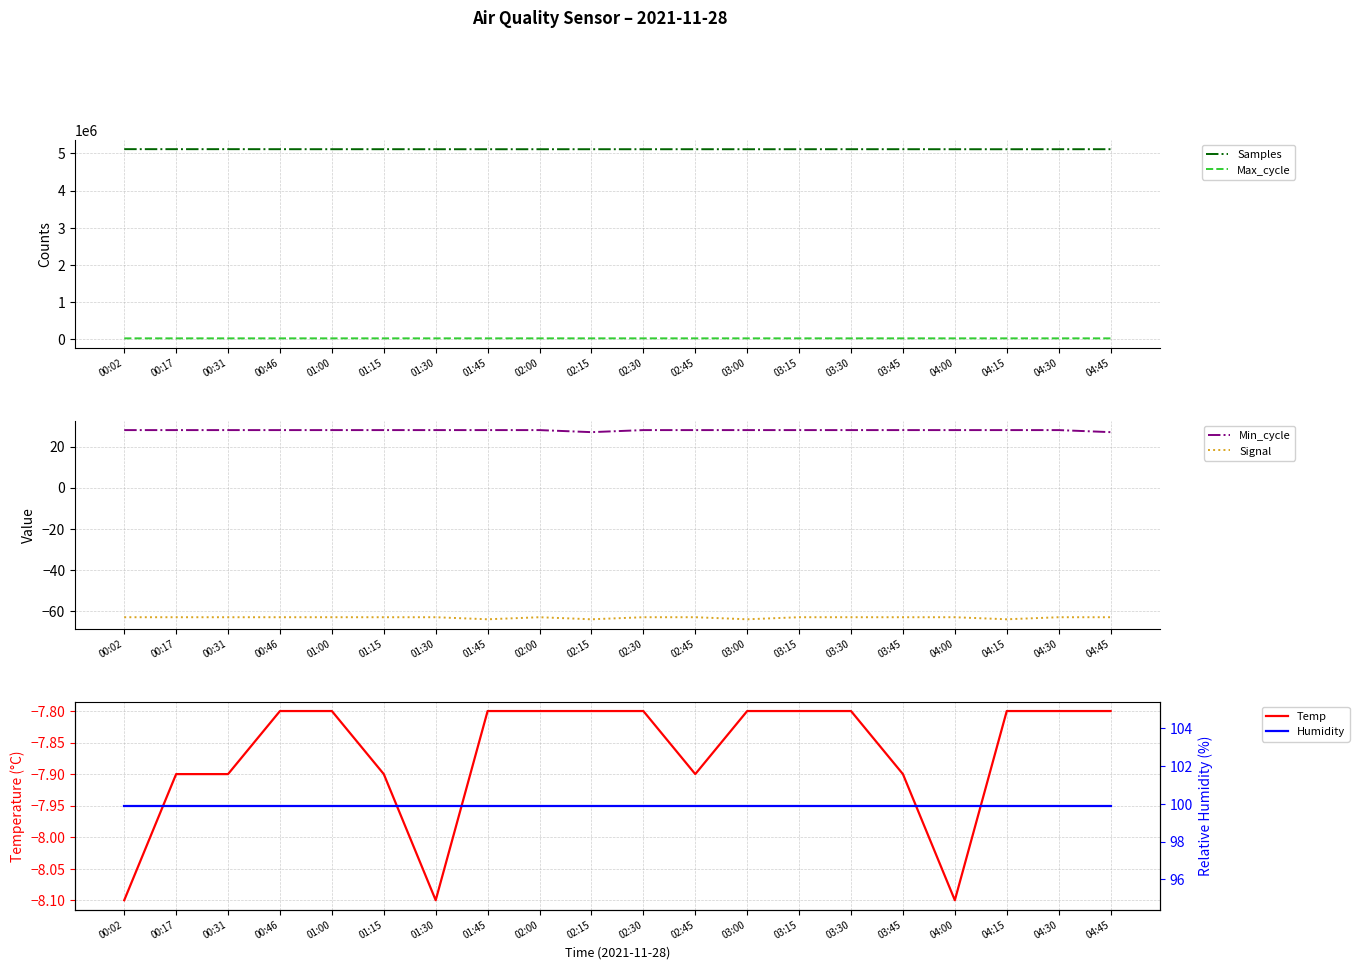

The value of Max_cycle at 04:00 is 20019.0. True or false?

True